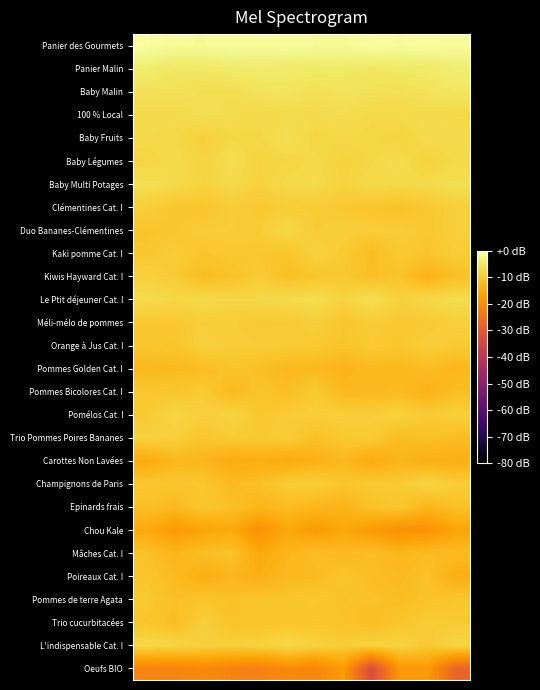

Reading left to right, what are all the values shown in this chart?

Panier des Gourmets: -0.5	-1.2	-1.3	-1.1	-1.3	-0.9	-1.3	-1.4	-0.6	-1.0	-0.8	-1.1
Panier Malin: -4.4	-5.4	-5.2	-4.7	-4.5	-4.8	-4.9	-5.0	-5.4	-5.0	-4.8	-4.1
Baby Malin: -6.1	-6.1	-6.7	-6.8	-5.9	-5.7	-6.4	-5.9	-6.1	-6.5	-6.0	-5.3
100 % Local: -7.4	-7.3	-6.7	-7.1	-7.6	-7.1	-7.3	-6.9	-7.7	-7.4	-7.4	-7.8
Baby Fruits: -7.5	-7.8	-9.0	-7.9	-8.0	-6.7	-8.2	-7.9	-8.0	-8.6	-7.2	-7.3
Baby Légumes: -8.2	-7.5	-8.4	-7.1	-8.5	-8.2	-7.6	-8.8	-7.9	-7.2	-8.8	-7.6
Baby Multi Potages: -6.6	-7.5	-8.5	-7.5	-8.6	-7.6	-7.4	-8.5	-7.4	-7.7	-7.4	-6.7
Clémentines Cat. I: -9.3	-10.5	-10.8	-9.7	-10.3	-9.6	-9.8	-10.2	-10.8	-11.2	-10.3	-9.2
Duo Bananes-Clémentines: -10.8	-10.5	-9.6	-9.7	-9.7	-7.7	-9.7	-9.3	-9.4	-9.6	-10.2	-9.3
Kaki pomme Cat. I: -10.5	-9.6	-10.8	-10.1	-10.3	-10.9	-8.9	-9.9	-12.1	-10.2	-10.7	-9.5
Kiwis Hayward Cat. I: -9.0	-9.9	-12.1	-11.3	-10.0	-11.6	-10.6	-10.4	-11.7	-10.9	-13.9	-11.5
Le Ptit déjeuner Cat. I: -7.3	-7.8	-7.6	-7.9	-7.7	-7.5	-7.0	-8.6	-6.6	-8.9	-7.7	-7.2
Méli-mélo de pommes: -10.3	-10.2	-9.4	-9.6	-10.1	-10.1	-9.3	-10.6	-9.7	-10.2	-10.1	-9.1
Orange à Jus Cat. I: -10.5	-10.8	-9.1	-9.5	-9.7	-9.7	-10.2	-10.8	-10.0	-10.5	-9.3	-9.9
Pommes Golden Cat. I: -12.9	-12.5	-12.1	-11.1	-11.7	-12.7	-12.6	-13.6	-12.6	-12.8	-12.1	-13.1
Pommes Bicolores Cat. I: -10.3	-10.8	-10.0	-12.5	-11.1	-11.7	-10.1	-12.7	-12.7	-12.4	-13.8	-12.1
Pomélos Cat. I: -10.1	-8.1	-9.2	-8.4	-10.4	-9.7	-9.3	-9.3	-9.6	-8.8	-9.8	-9.1
Trio Pommes Poires Bananes: -8.8	-9.1	-10.7	-9.9	-10.2	-9.7	-11.5	-10.2	-9.9	-12.1	-11.5	-12.1
Carottes Non Lavées: -15.0	-12.8	-13.2	-14.9	-14.4	-15.1	-13.9	-12.8	-15.0	-13.2	-14.3	-14.5
Champignons de Paris: -10.5	-10.6	-10.5	-12.4	-11.7	-9.5	-9.3	-10.7	-10.0	-10.2	-8.2	-9.4
Epinards frais: -11.6	-12.6	-10.6	-11.5	-13.1	-12.3	-13.0	-13.5	-11.3	-10.4	-13.3	-11.3
Chou Kale: -15.2	-17.6	-16.0	-15.2	-19.3	-15.6	-17.4	-15.5	-17.5	-19.5	-19.0	-16.0
Mâches Cat. I: -11.3	-13.3	-11.8	-11.1	-15.2	-13.3	-11.9	-12.7	-12.1	-13.0	-12.2	-12.3
Poireaux Cat. I: -10.9	-12.4	-14.3	-13.3	-14.3	-12.7	-12.4	-10.9	-12.0	-12.4	-11.4	-14.4
Pommes de terre Agata: -10.1	-11.6	-10.9	-11.5	-10.7	-10.9	-10.4	-11.6	-11.4	-11.9	-11.3	-10.6
Trio cucurbitacées: -10.7	-12.1	-9.3	-11.2	-11.2	-10.8	-11.0	-11.2	-12.0	-10.9	-9.7	-10.0
L'indispensable Cat. I: -7.6	-8.2	-9.1	-9.2	-8.7	-7.6	-8.7	-9.5	-8.6	-8.6	-10.1	-8.3
Oeufs BIO: -21.6	-21.7	-20.4	-21.9	-22.5	-20.3	-21.2	-17.5	-32.6	-18.1	-17.8	-27.6